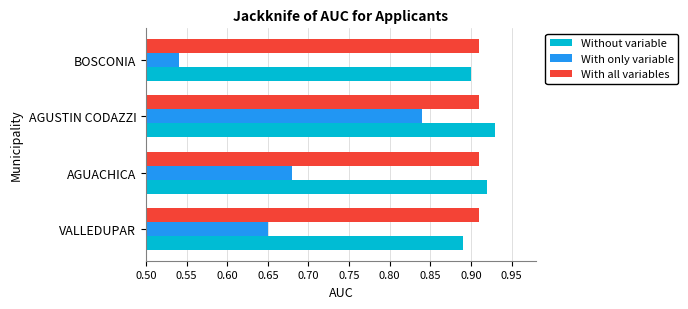

Rank the series at VALLEDUPAR from lowest to highest value.

With only variable, Without variable, With all variables